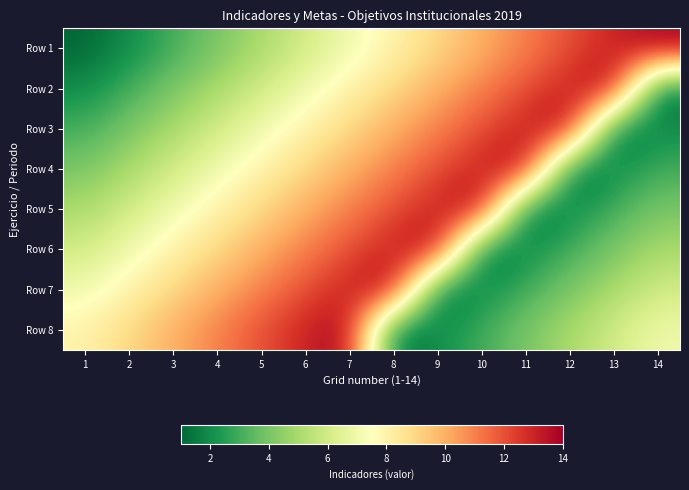

Reading right to left, list all the values displayed in this chart.

Row 1: 14=14	13=13	12=12	11=11	10=10	9=9	8=8	7=7	6=6	5=5	4=4	3=3	2=2	1=1
Row 2: 14=1	13=14	12=13	11=12	10=11	9=10	8=9	7=8	6=7	5=6	4=5	3=4	2=3	1=2
Row 3: 14=2	13=1	12=14	11=13	10=12	9=11	8=10	7=9	6=8	5=7	4=6	3=5	2=4	1=3
Row 4: 14=3	13=2	12=1	11=14	10=13	9=12	8=11	7=10	6=9	5=8	4=7	3=6	2=5	1=4
Row 5: 14=4	13=3	12=2	11=1	10=14	9=13	8=12	7=11	6=10	5=9	4=8	3=7	2=6	1=5
Row 6: 14=5	13=4	12=3	11=2	10=1	9=14	8=13	7=12	6=11	5=10	4=9	3=8	2=7	1=6
Row 7: 14=6	13=5	12=4	11=3	10=2	9=1	8=14	7=13	6=12	5=11	4=10	3=9	2=8	1=7
Row 8: 14=7	13=6	12=5	11=4	10=3	9=2	8=1	7=14	6=13	5=12	4=11	3=10	2=9	1=8